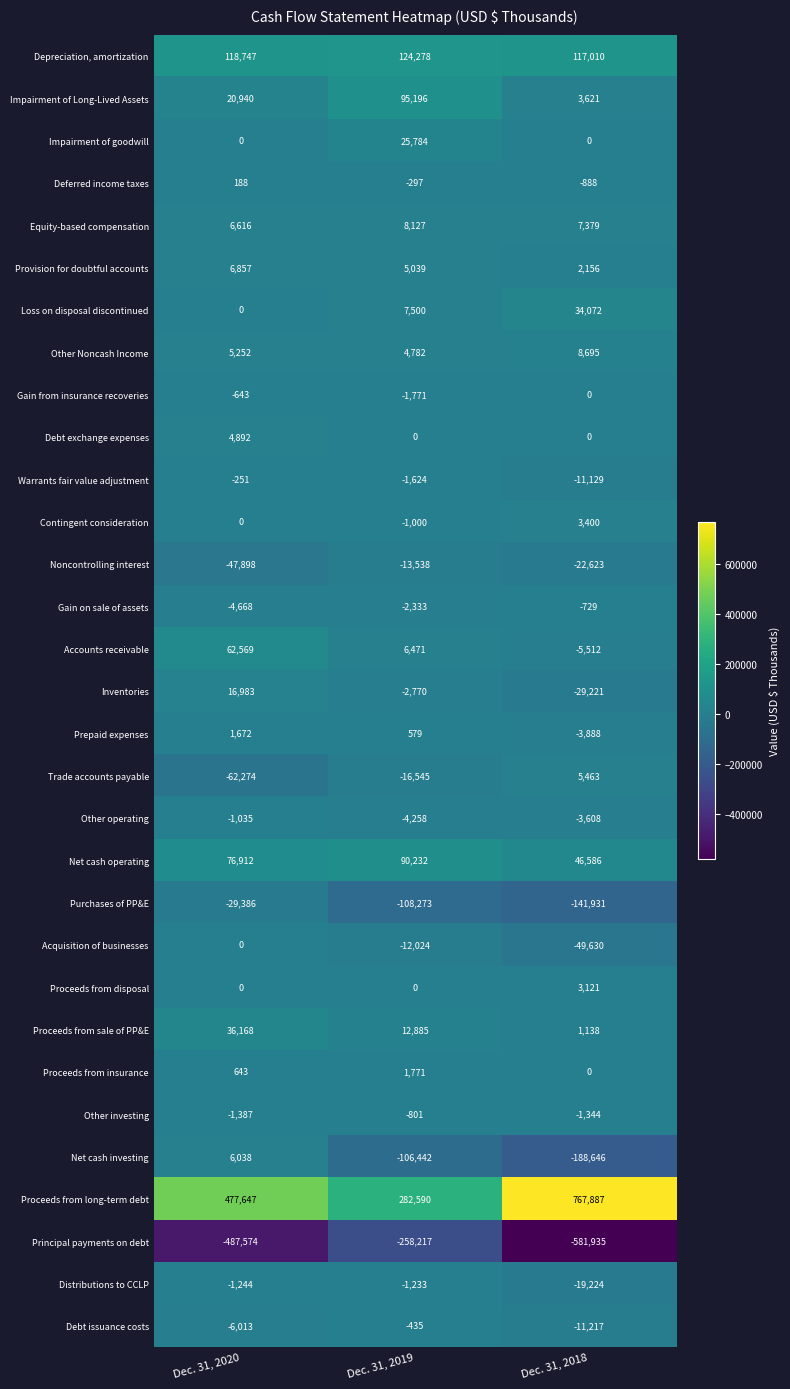

At which category is the sum across all series the highest?

Dec. 31, 2020